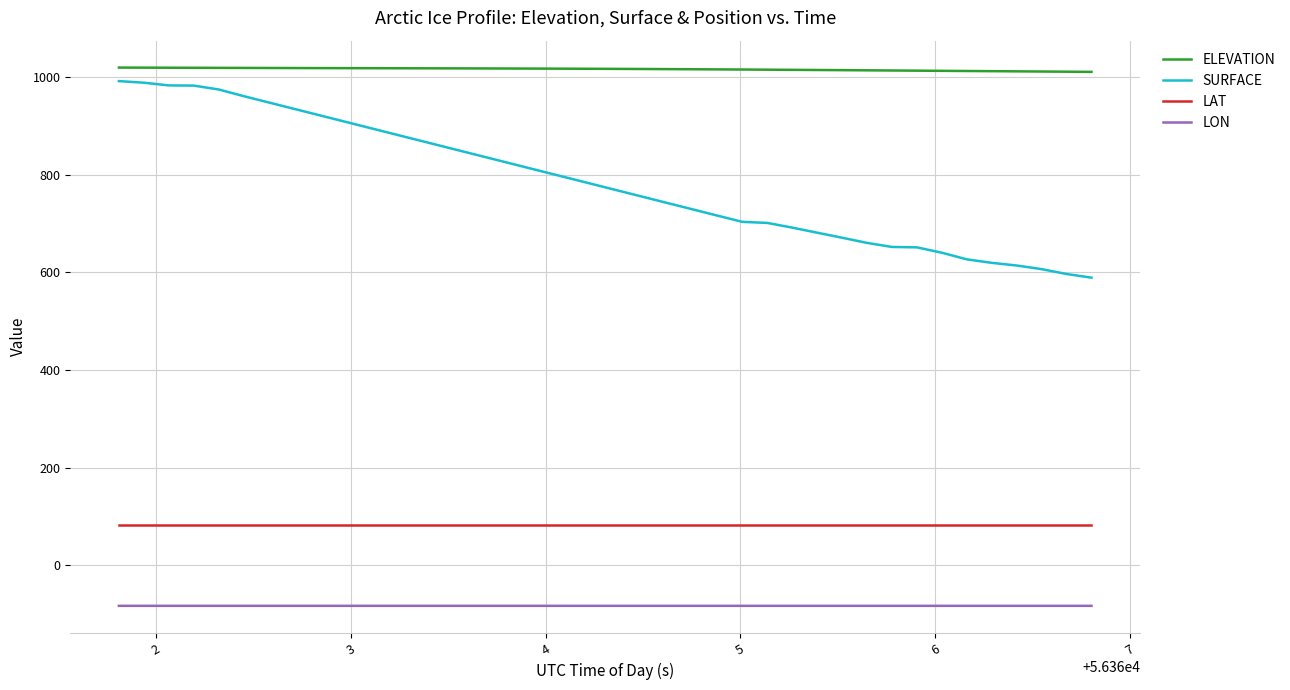

True or false: SURFACE and ELEVATION cross at least once.

False